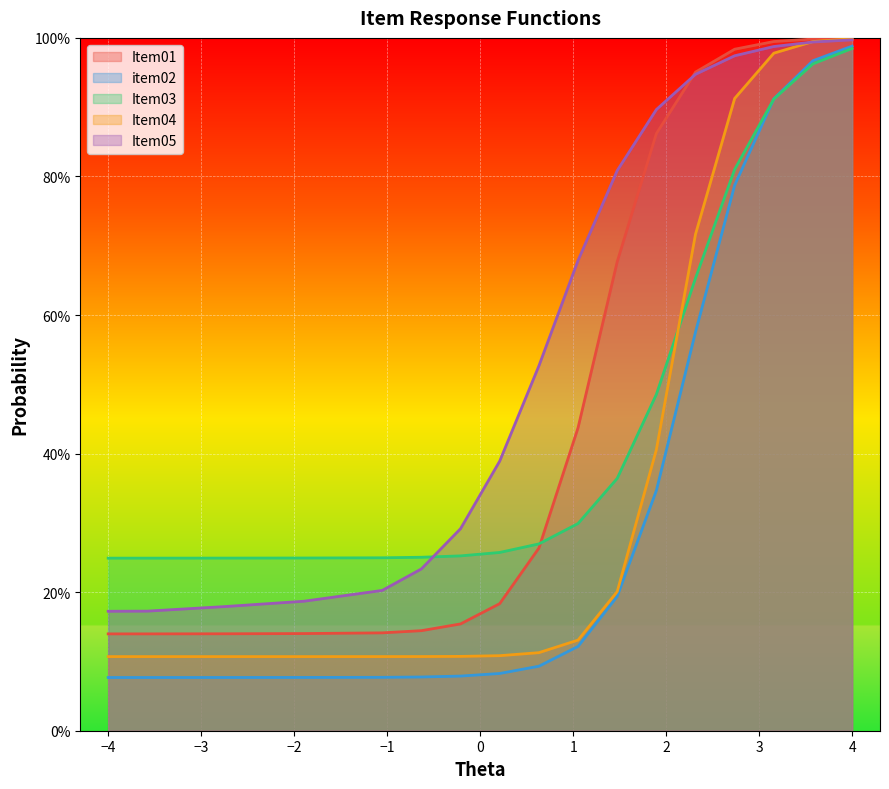

Rank the series at −4 from lowest to highest value.

item02, Item04, Item01, Item05, Item03